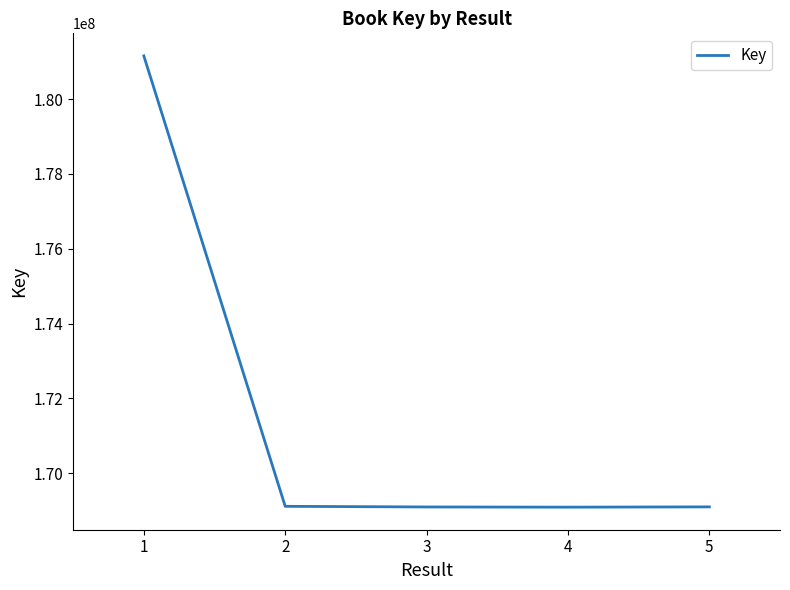

True or false: there are more than 1 points higher than both neighbors.

False